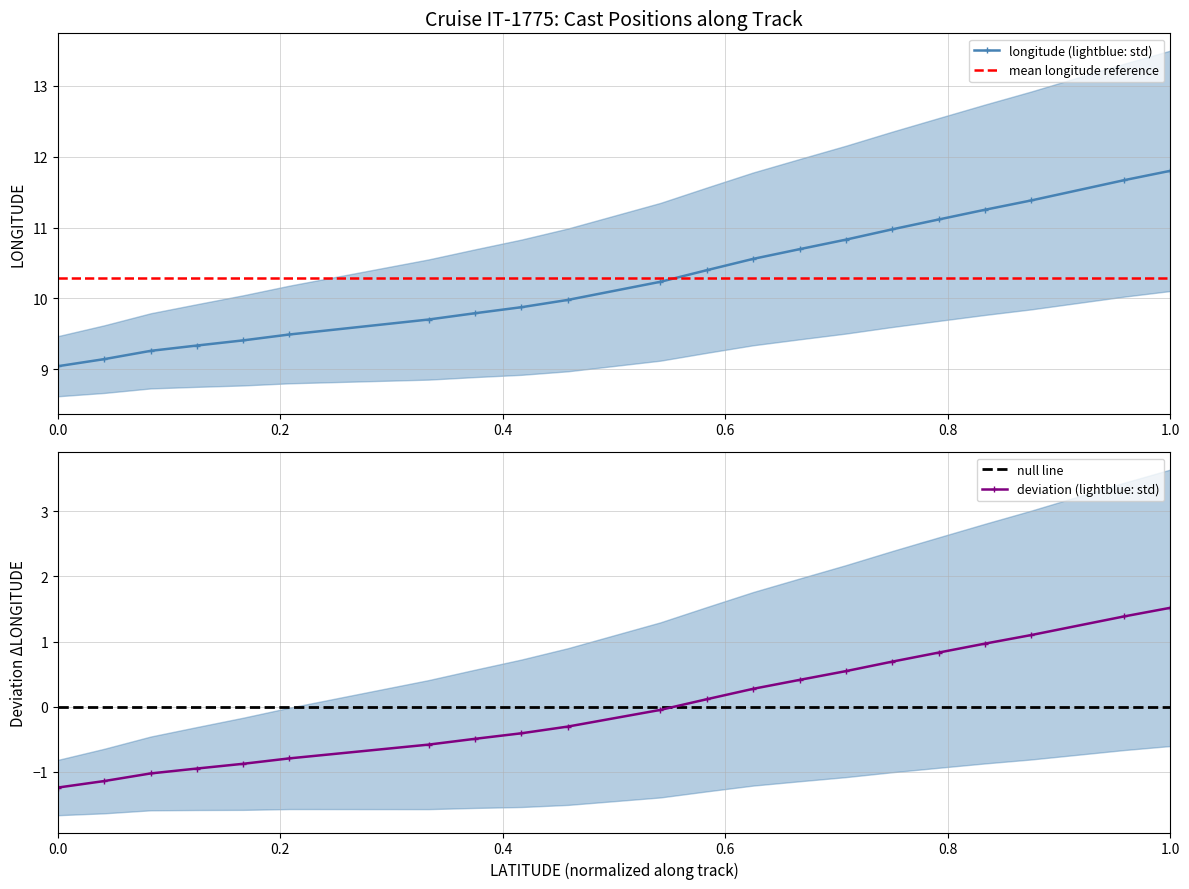

At which label does longitude (lightblue: std) reach its peak?

1.0